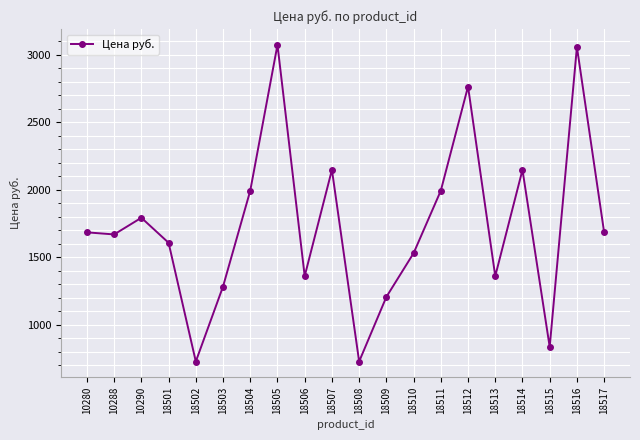

Count the number of categories in the chart.

20